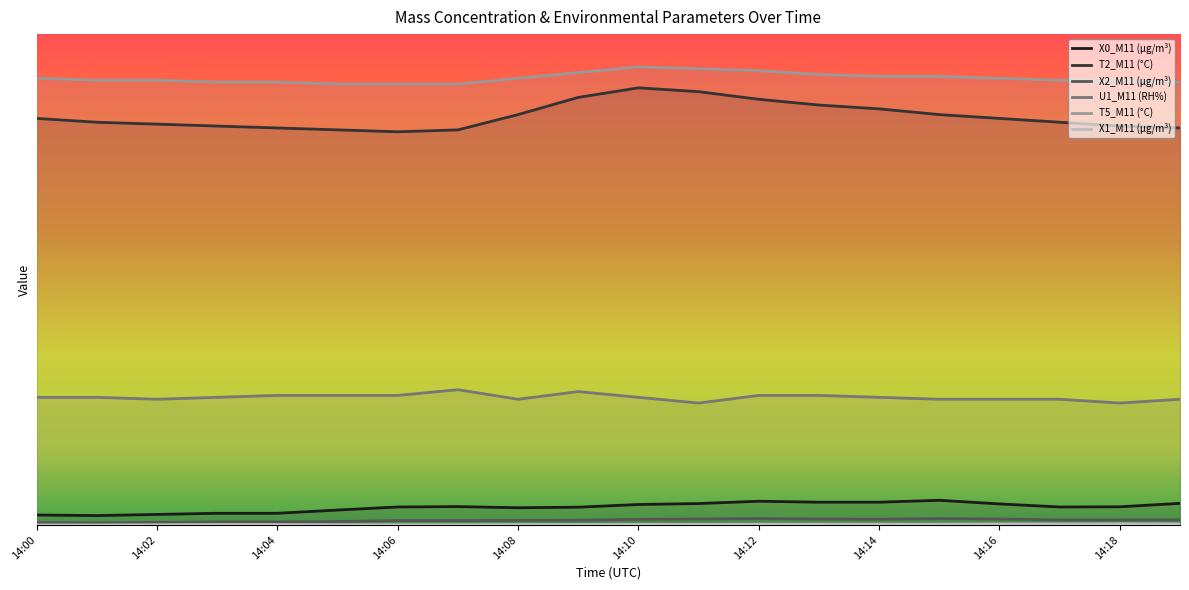

List the series in order of their peak value, highest first.

T5_M11 (°C), T2_M11 (°C), U1_M11 (RH%), X0_M11 (μg/m³), X2_M11 (μg/m³), X1_M11 (μg/m³)